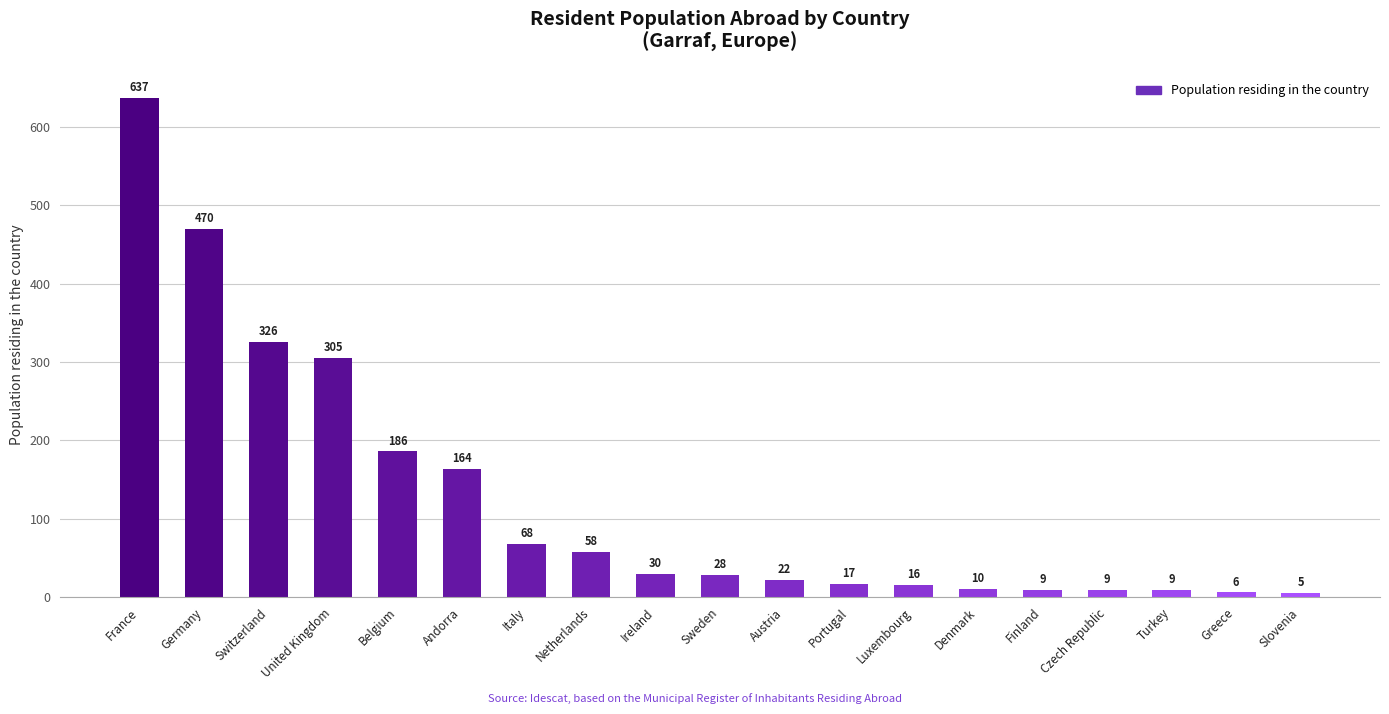

True or false: the data shows 637 at France.

True